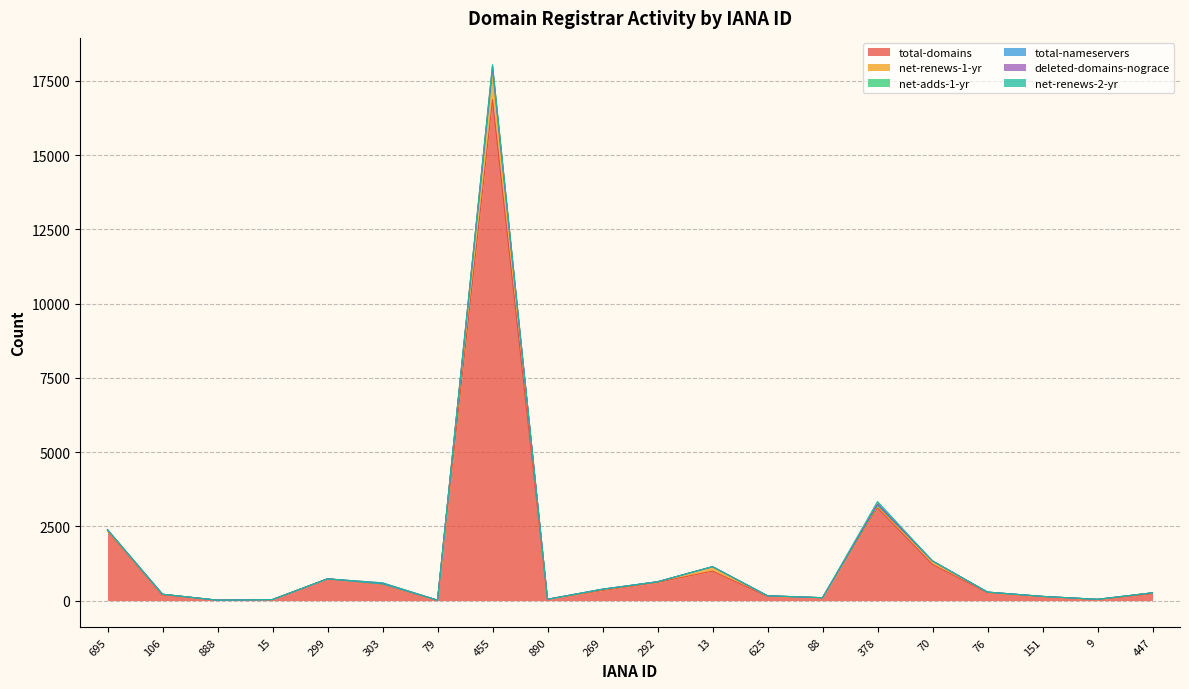

True or false: net-renews-1-yr has more than 1 interior local peaks.

True